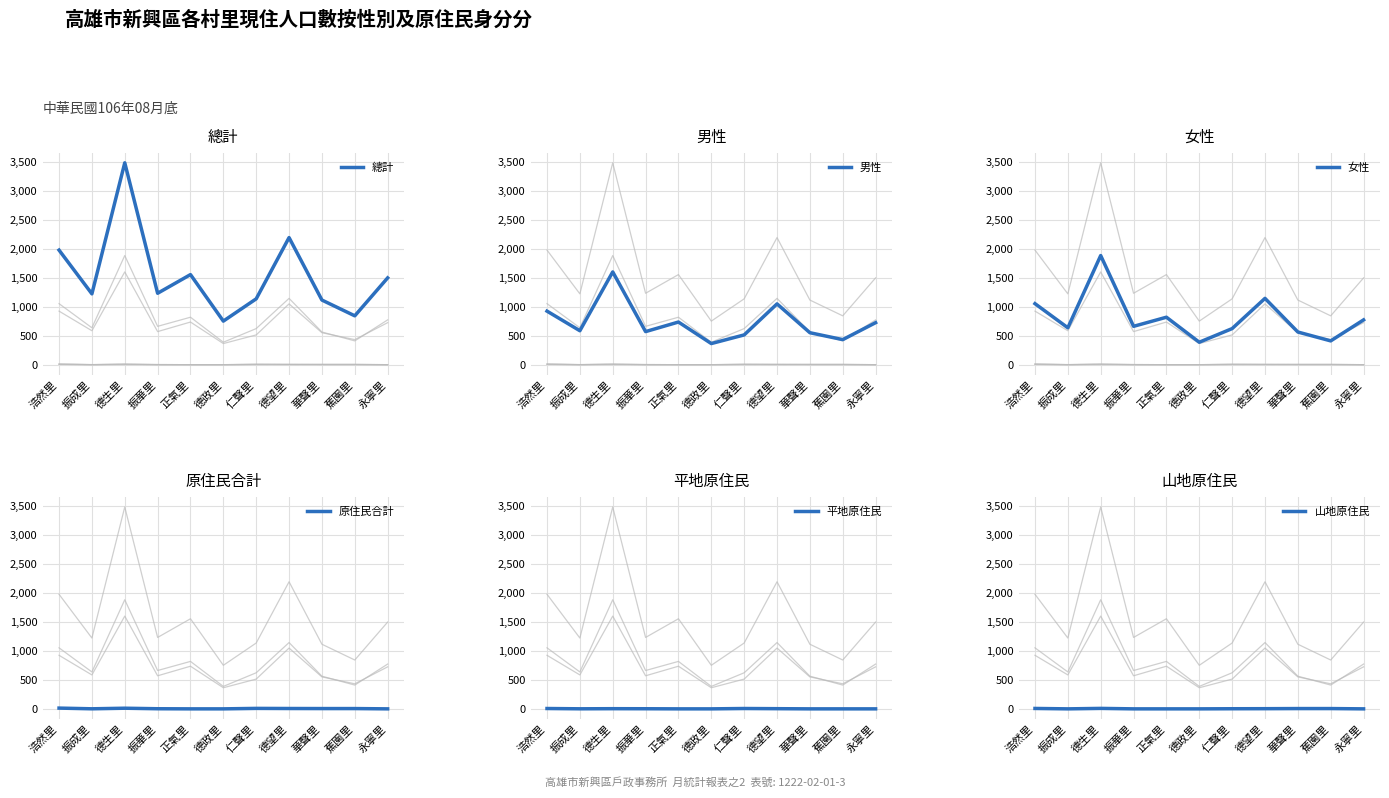

True or false: 山地原住民 has more than 1 points higher than both neighbors.

False